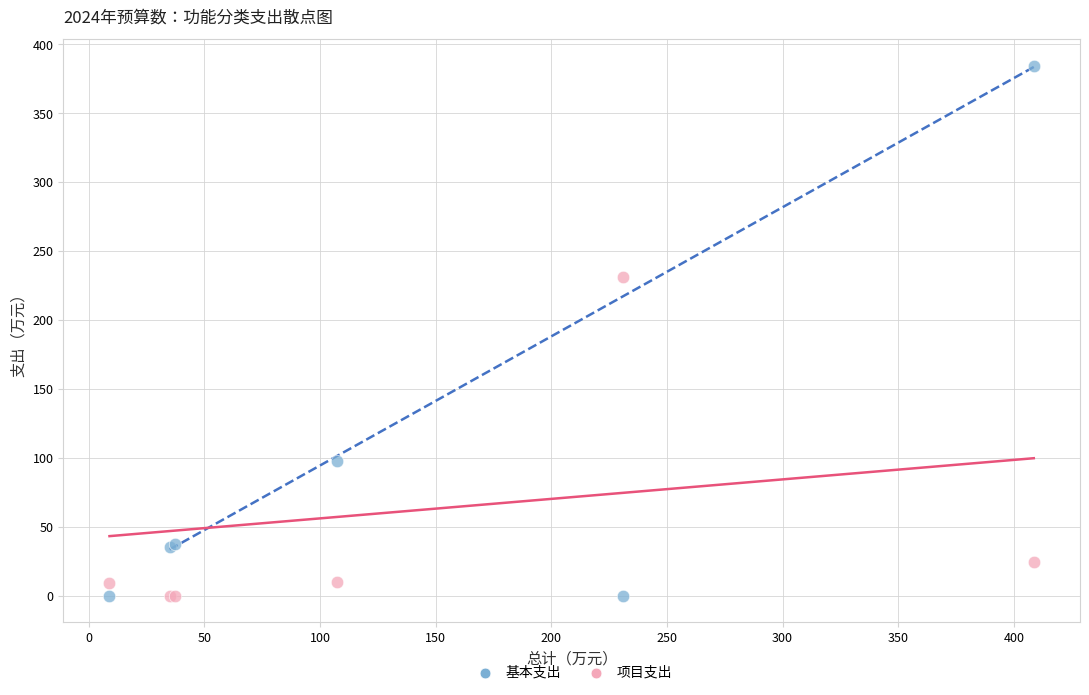

Which series has the widest spread of Y values?

基本支出